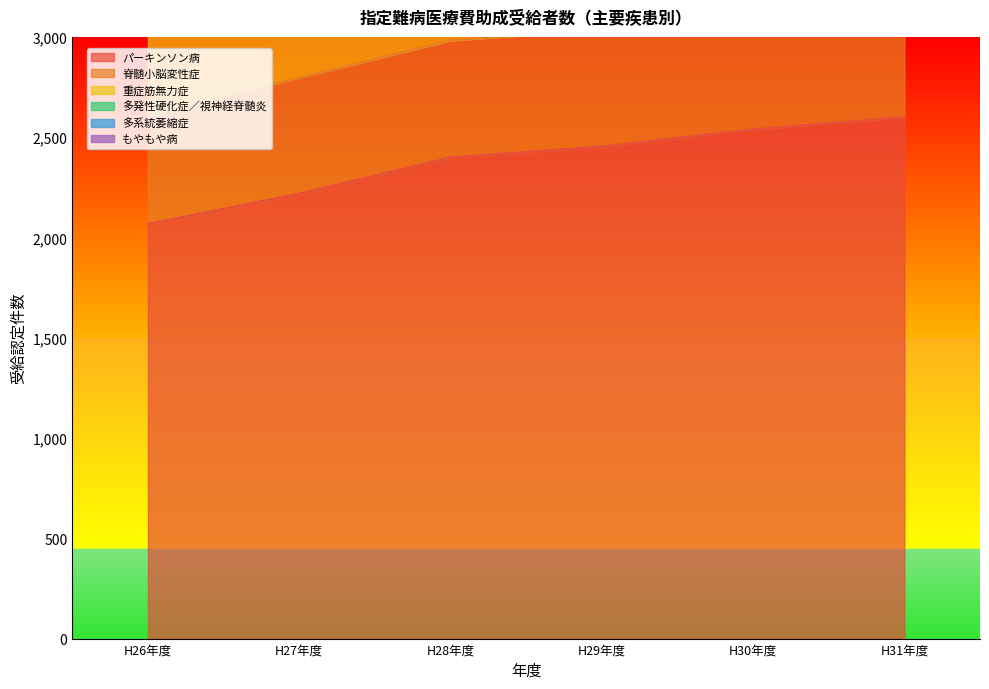

Which label corresponds to the largest value in the chart?

H31年度